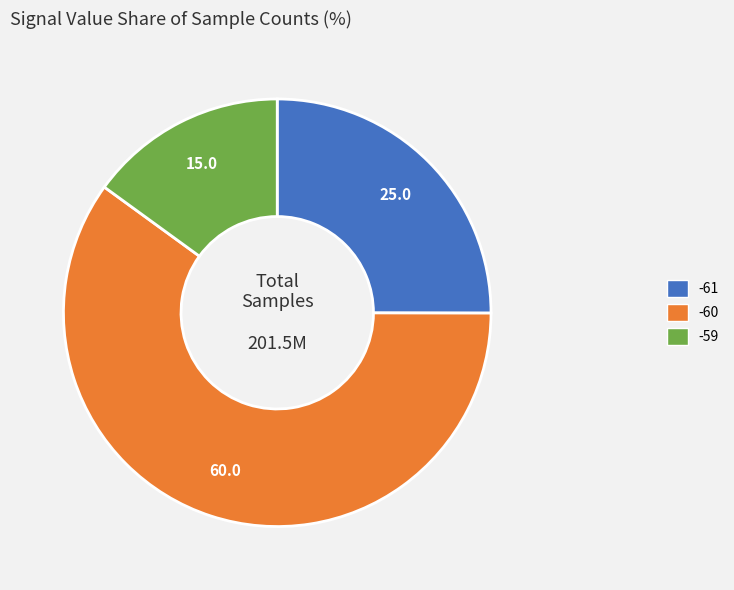

How many slices are in this pie chart?

3